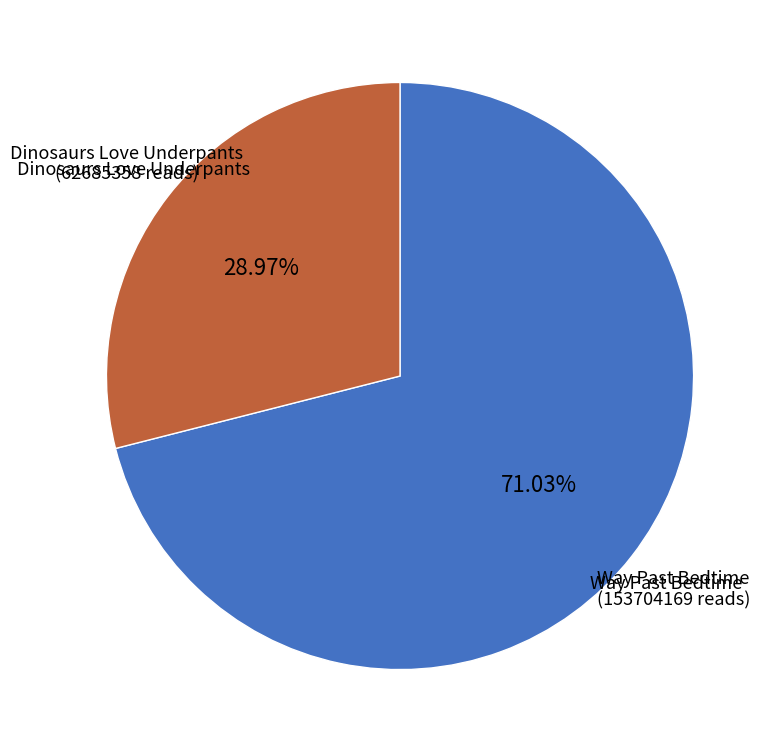

Is there a majority slice in this chart?

Yes